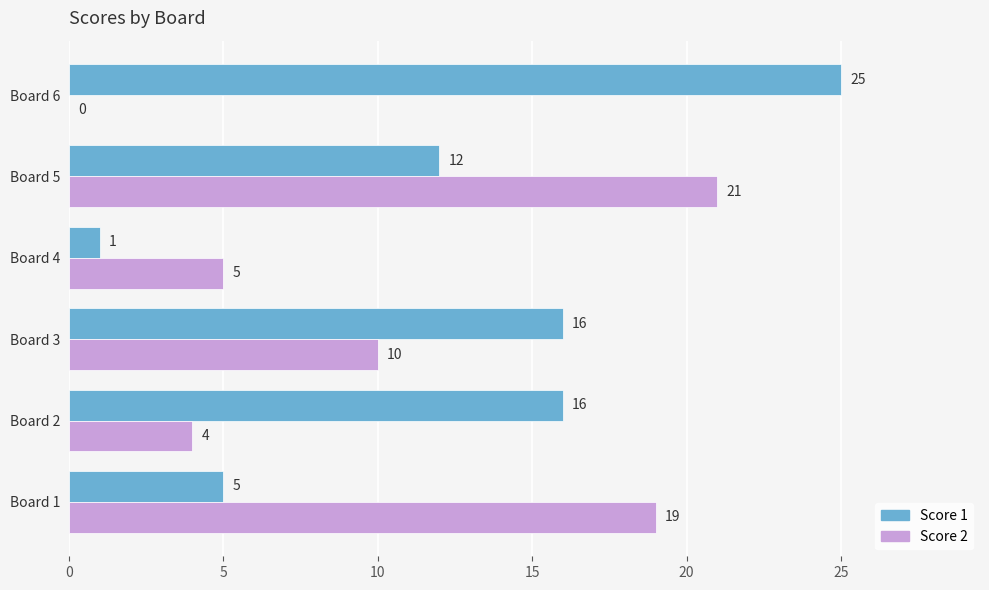

What is the total value across all series at Board 1?

24